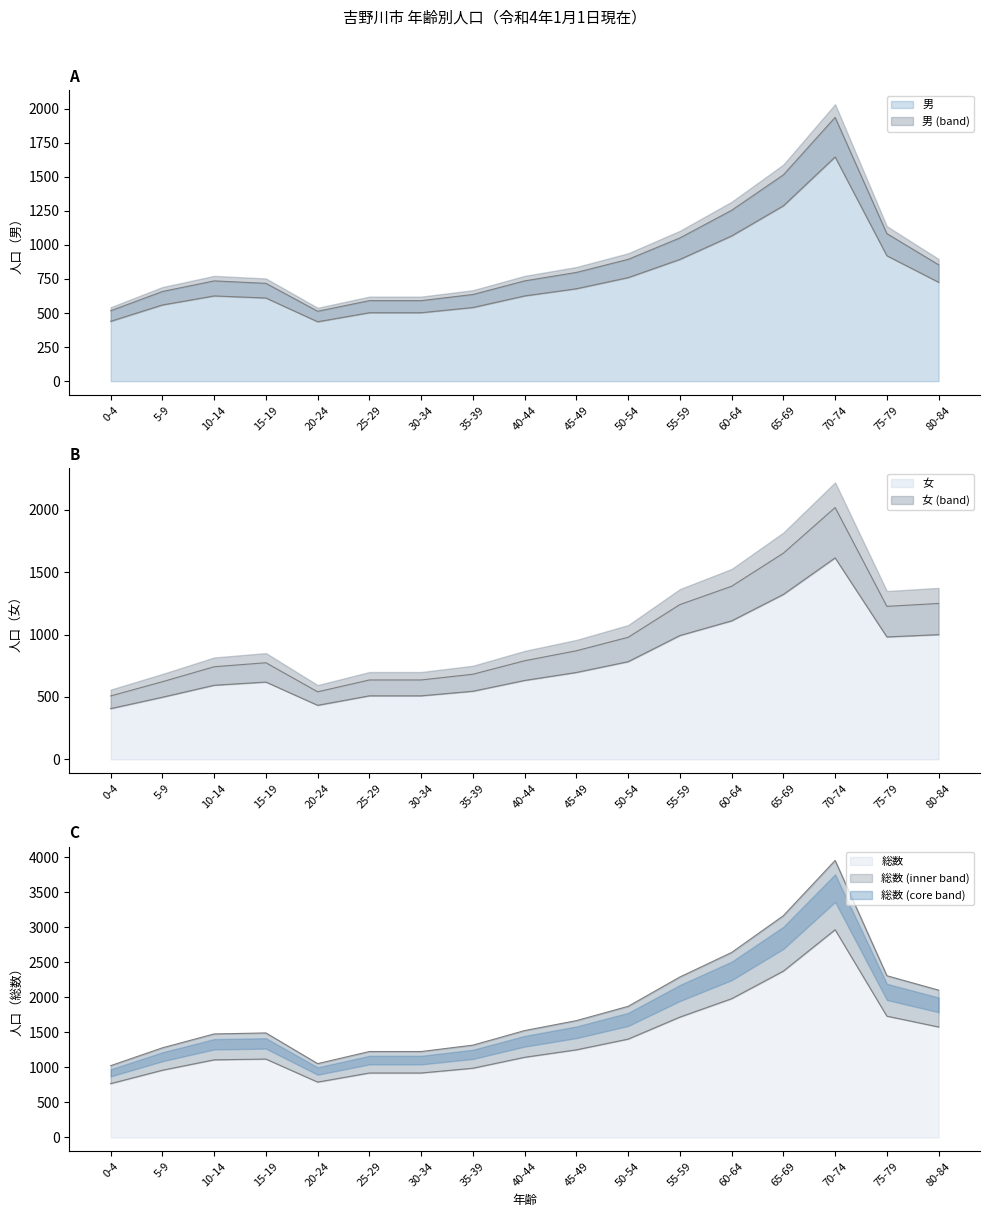

True or false: 女 and 総数 intersect in this chart.

False